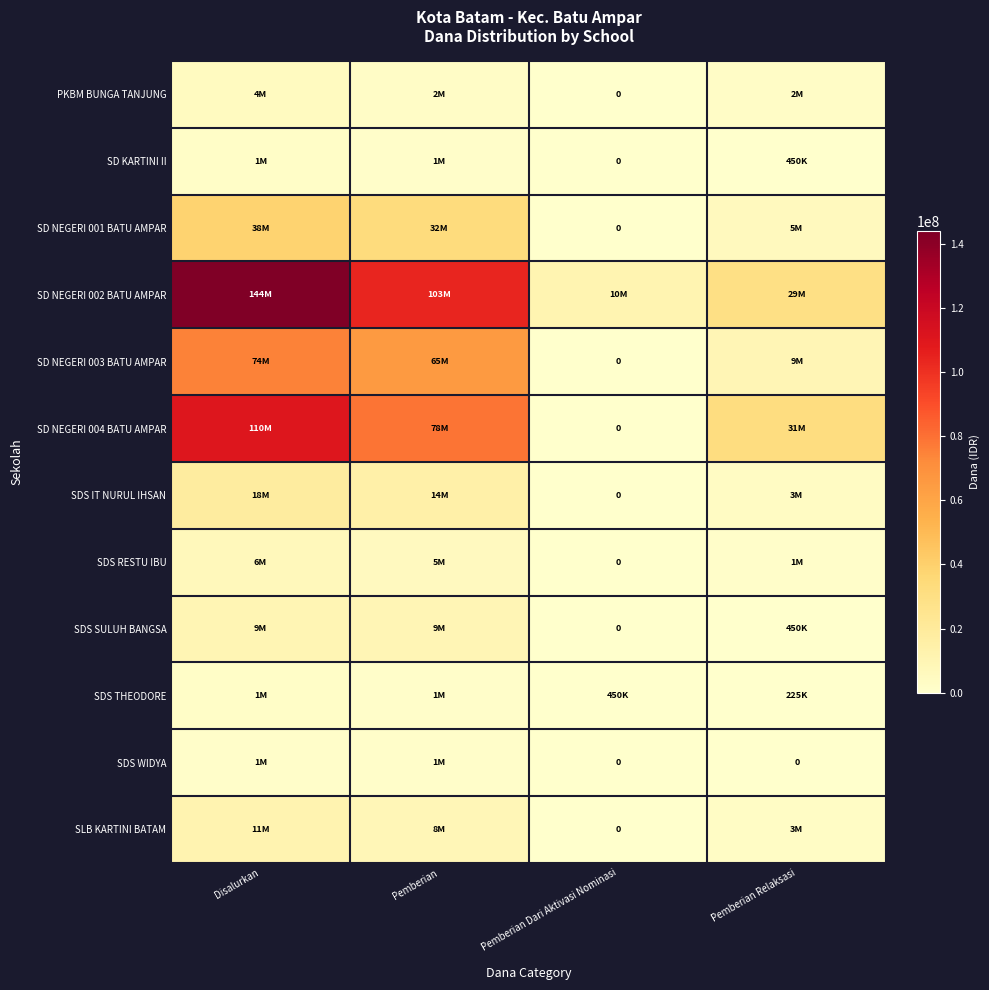

At which label does SDS IT NURUL IHSAN reach its minimum?

Pemberian Dari Aktivasi Nominasi